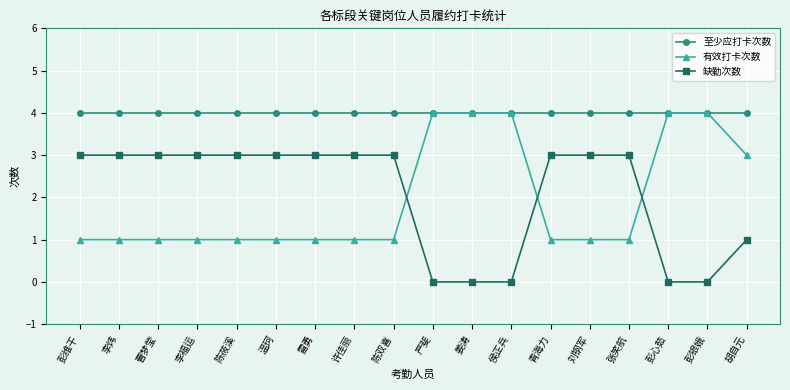

Reading right to left, extract all data points from this chart.

至少应打卡次数: 胡自元=4	彭银娥=4	彭心茹=4	张笑航=4	刘钢军=4	青海力=4	侯正兵=4	姜涛=4	严斐=4	陈双喜=4	许佳丽=4	雷勇=4	温珂=4	陈莜溪=4	李福运=4	曹梦莹=4	李炜=4	彭维干=4
有效打卡次数: 胡自元=3	彭银娥=4	彭心茹=4	张笑航=1	刘钢军=1	青海力=1	侯正兵=4	姜涛=4	严斐=4	陈双喜=1	许佳丽=1	雷勇=1	温珂=1	陈莜溪=1	李福运=1	曹梦莹=1	李炜=1	彭维干=1
缺勤次数: 胡自元=1	彭银娥=0	彭心茹=0	张笑航=3	刘钢军=3	青海力=3	侯正兵=0	姜涛=0	严斐=0	陈双喜=3	许佳丽=3	雷勇=3	温珂=3	陈莜溪=3	李福运=3	曹梦莹=3	李炜=3	彭维干=3